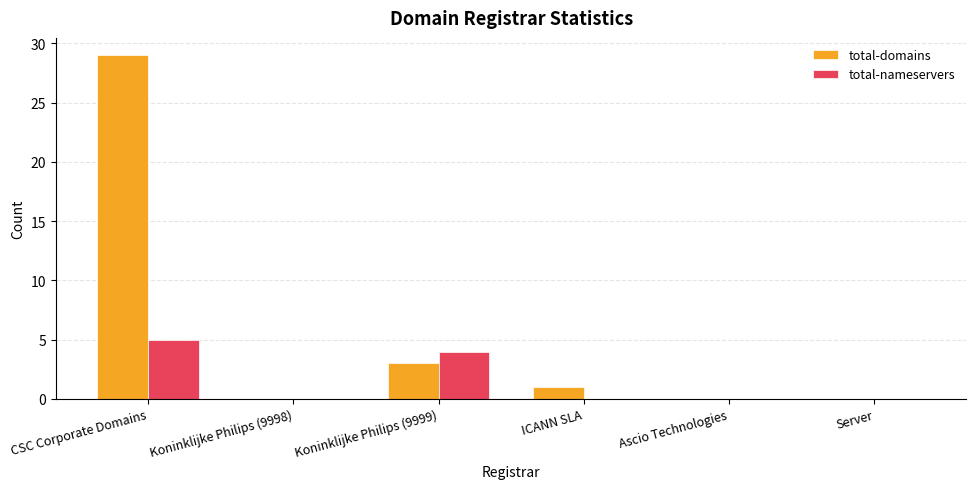

Which series has the largest total across all categories?

total-domains